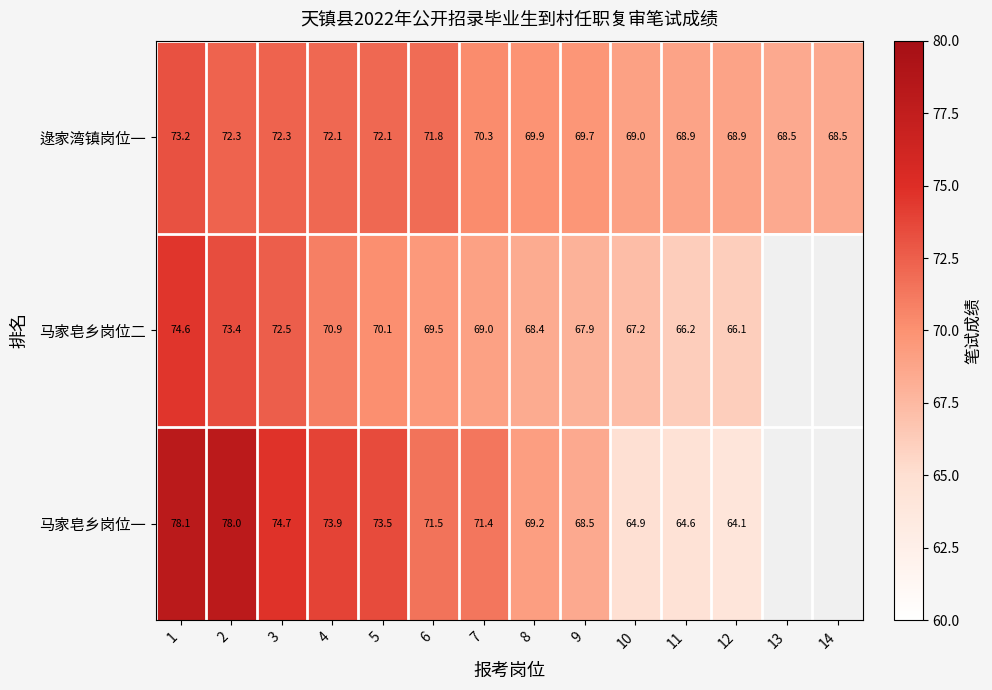

Where is 逯家湾镇岗位一 nearest to the value 70?

8